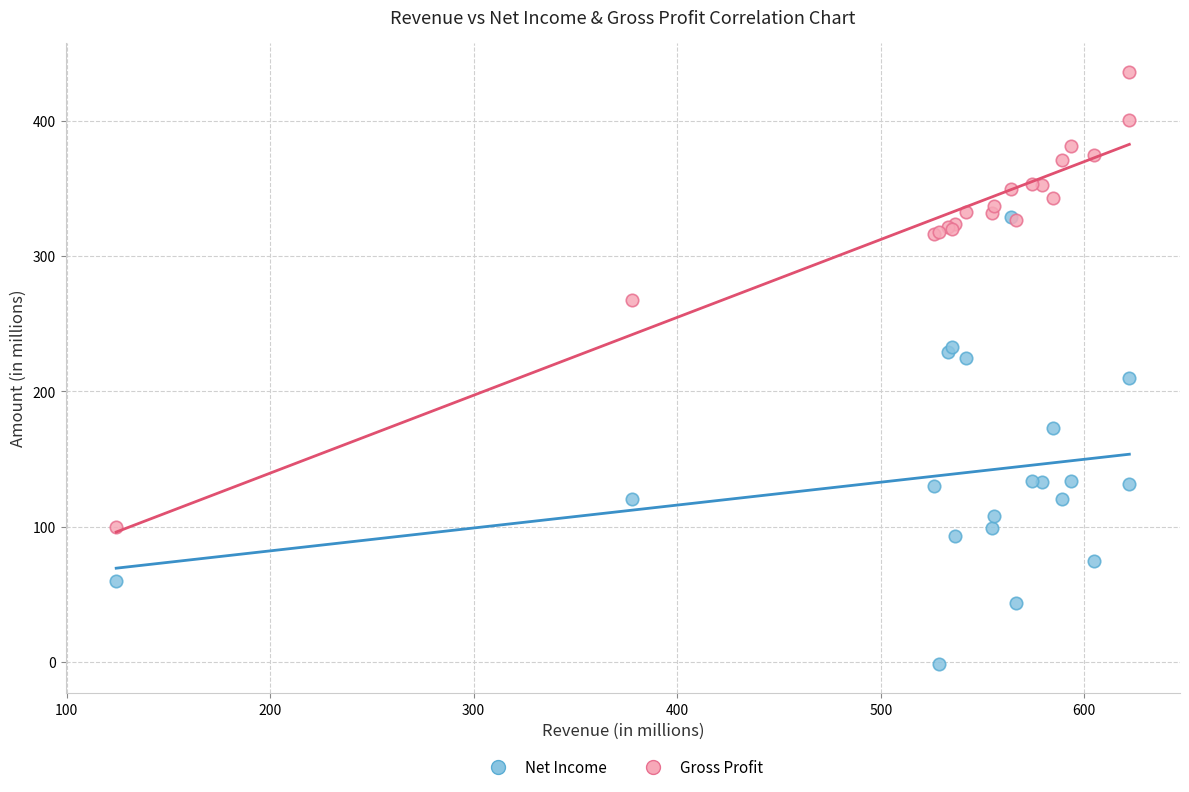

In the Net Income series, what Y value is closest to 163?

173.0